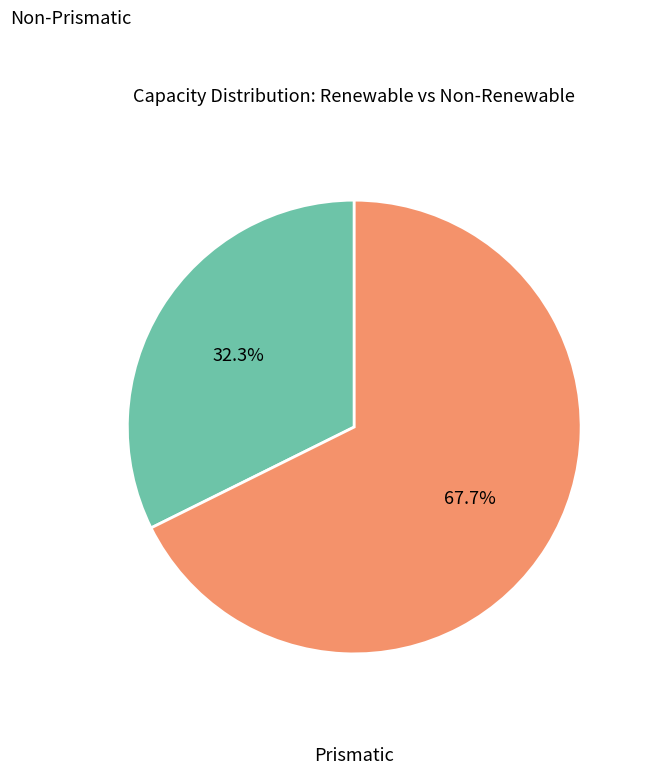

Does any single category account for the majority?

Yes